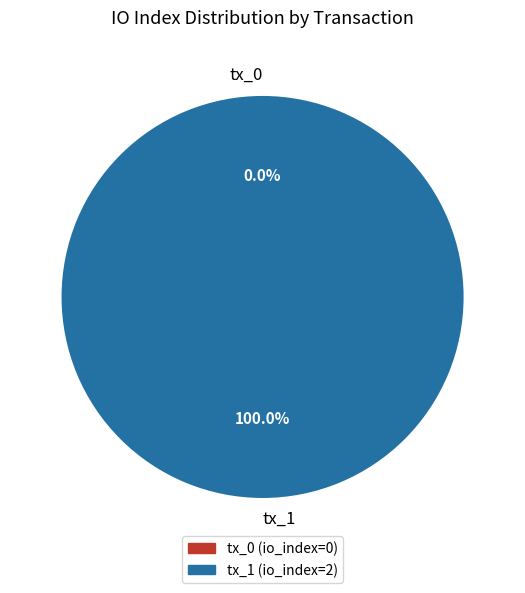

The tx_1 slice represents 99% of the pie. True or false?

False